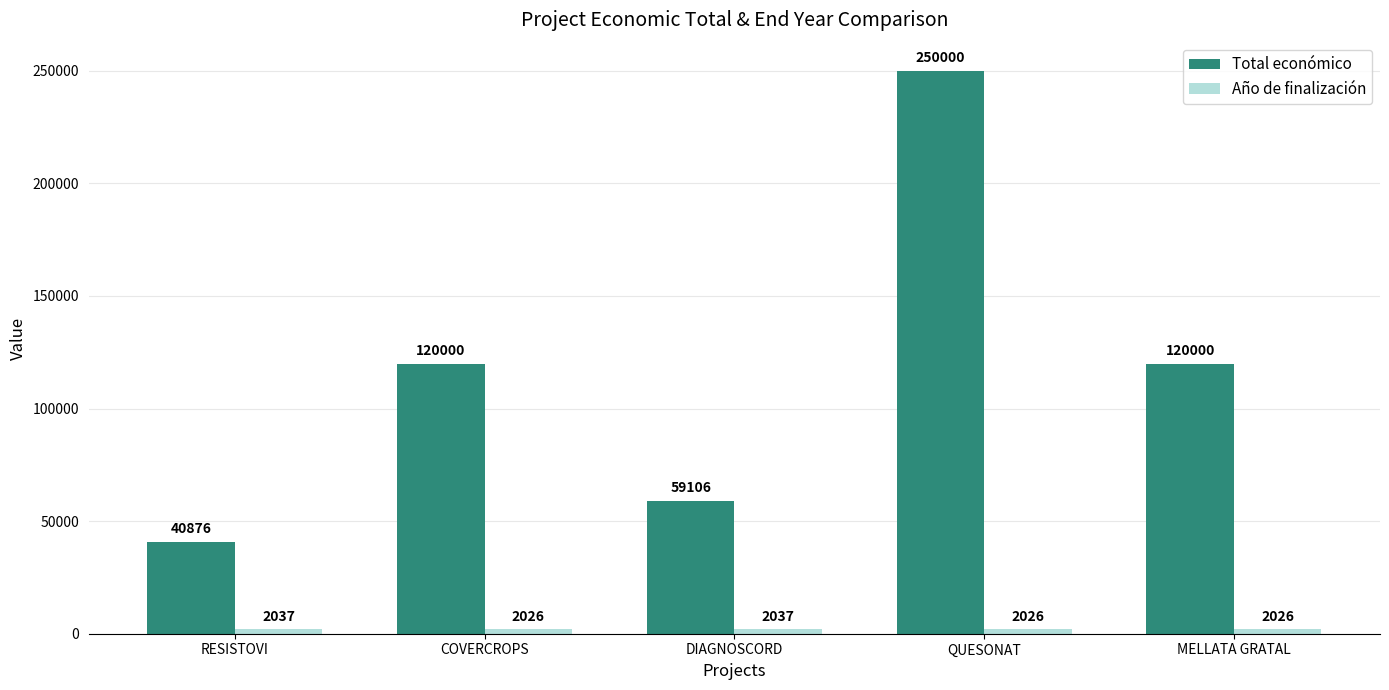

What is the sum of the Total económico values at DIAGNOSCORD and MELLATA GRATAL?

179106